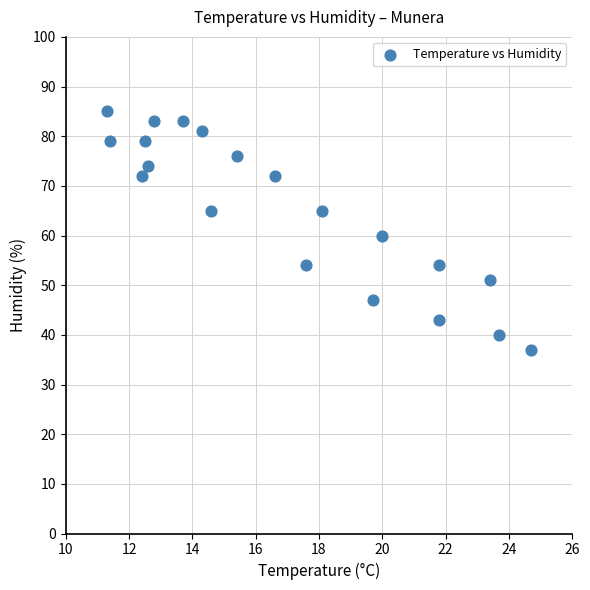

What is the range of Y values (max minus min)?

48